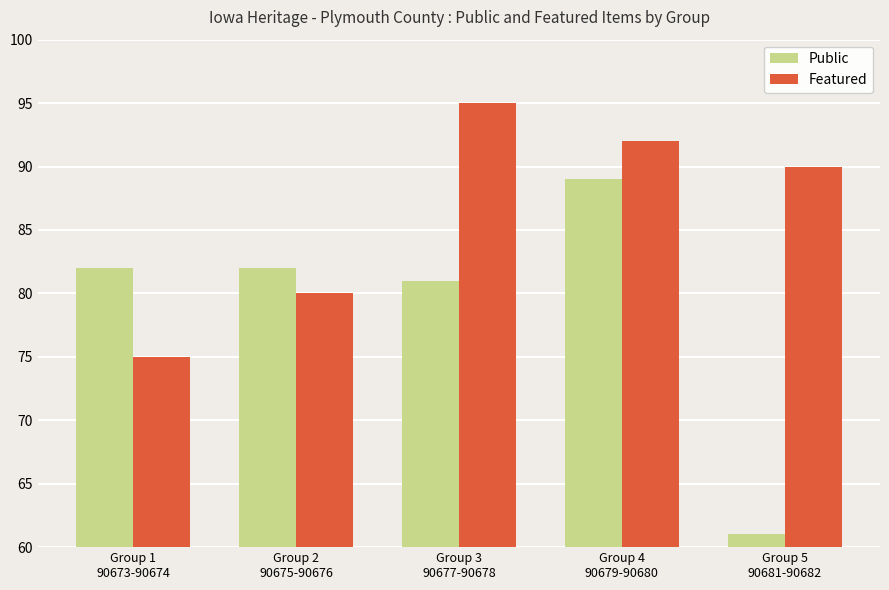

Is the value of Public at Group 1
90673-90674 greater than the value of Featured at Group 1
90673-90674?

Yes